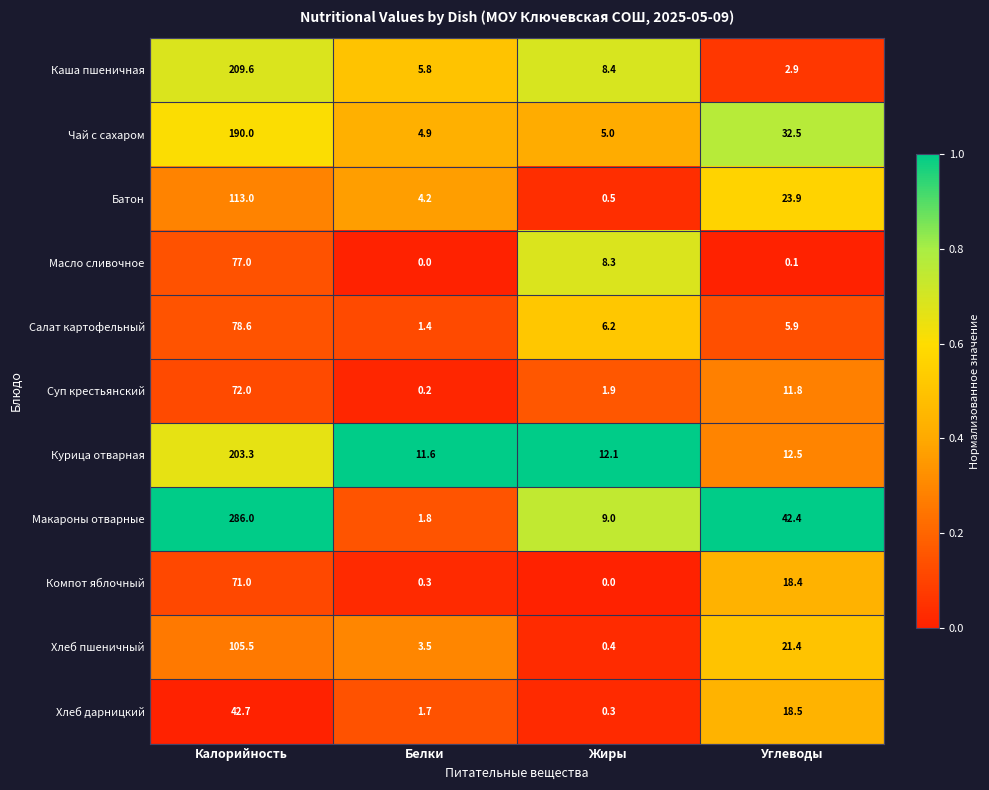

What is the average value of the Батон series?

35.4